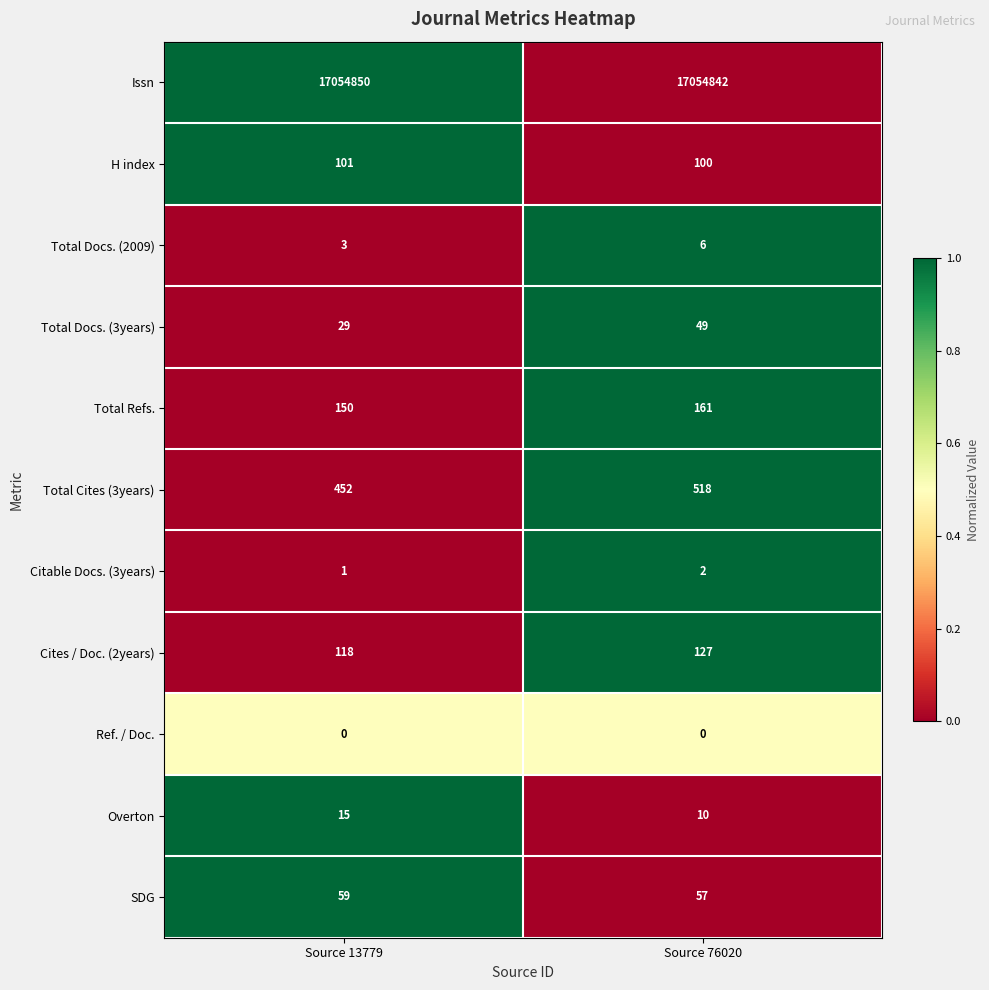

What is the approximate value of Issn at Source 13779?

17054850